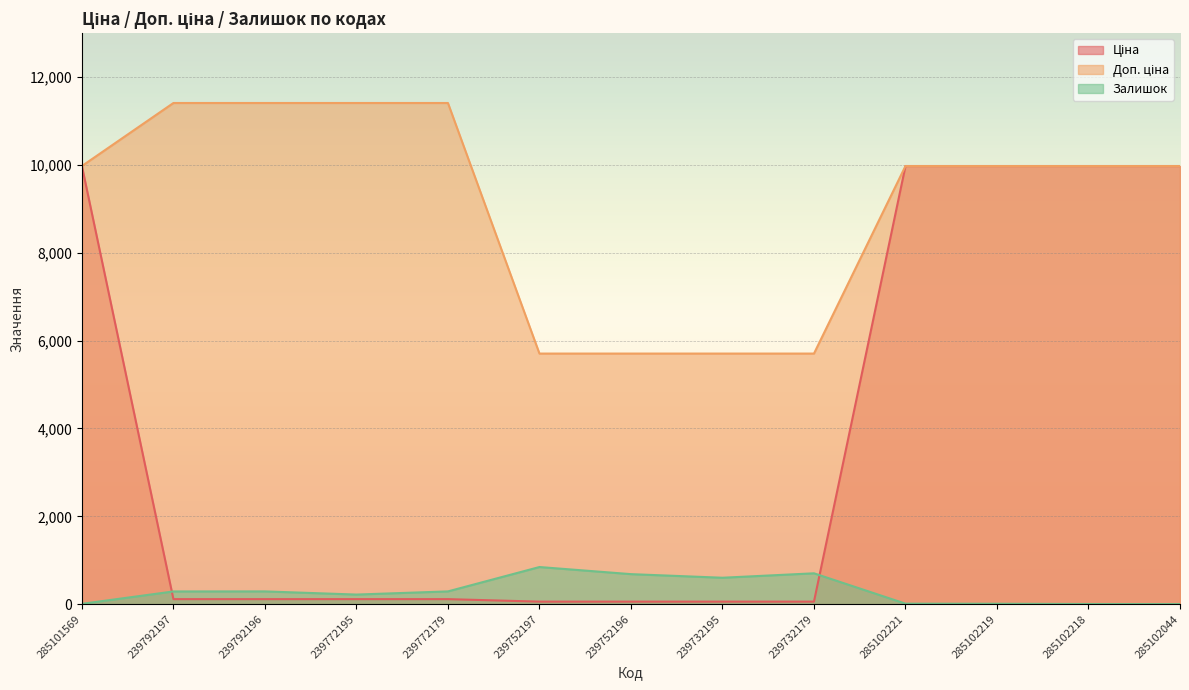

True or false: Доп. ціна and Ціна cross at least once.

False